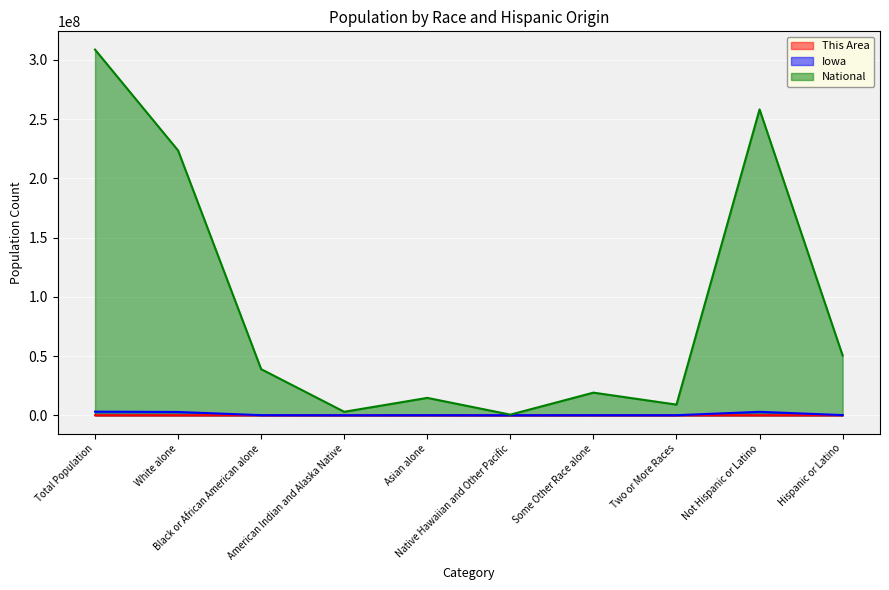

What is the total value across all series at Hispanic or Latino?

50629441